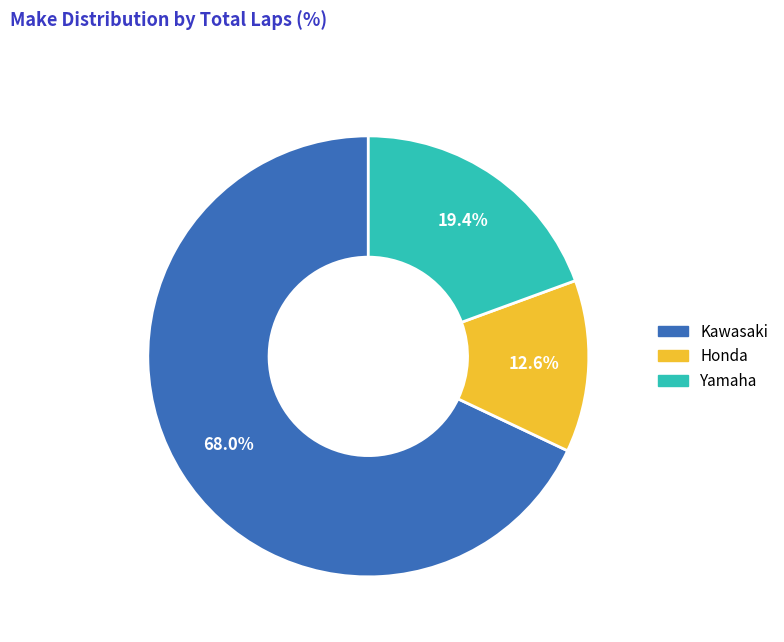

Does any single category account for the majority?

Yes